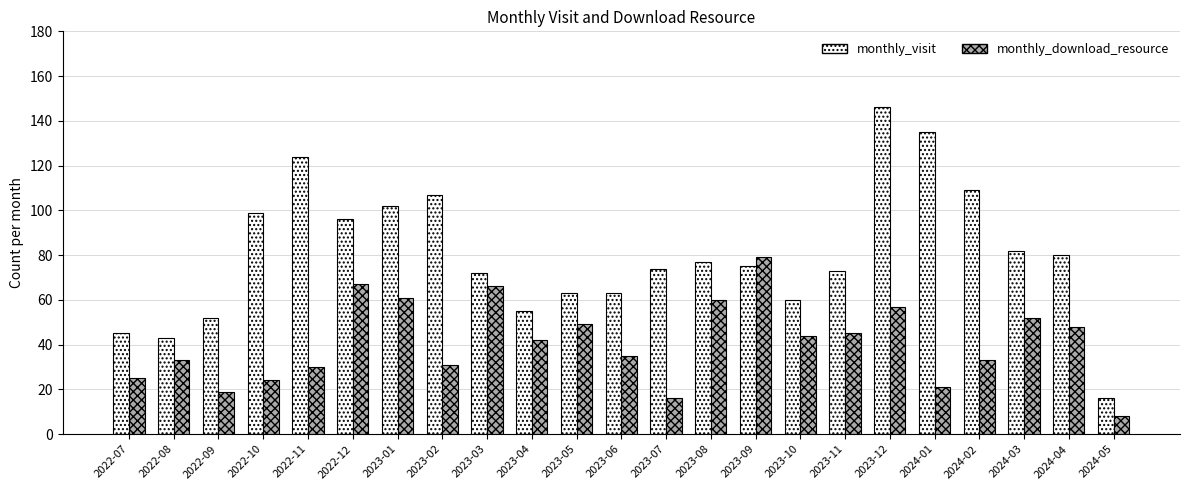

Is it true that monthly_visit equals 75 at 2023-09?

True